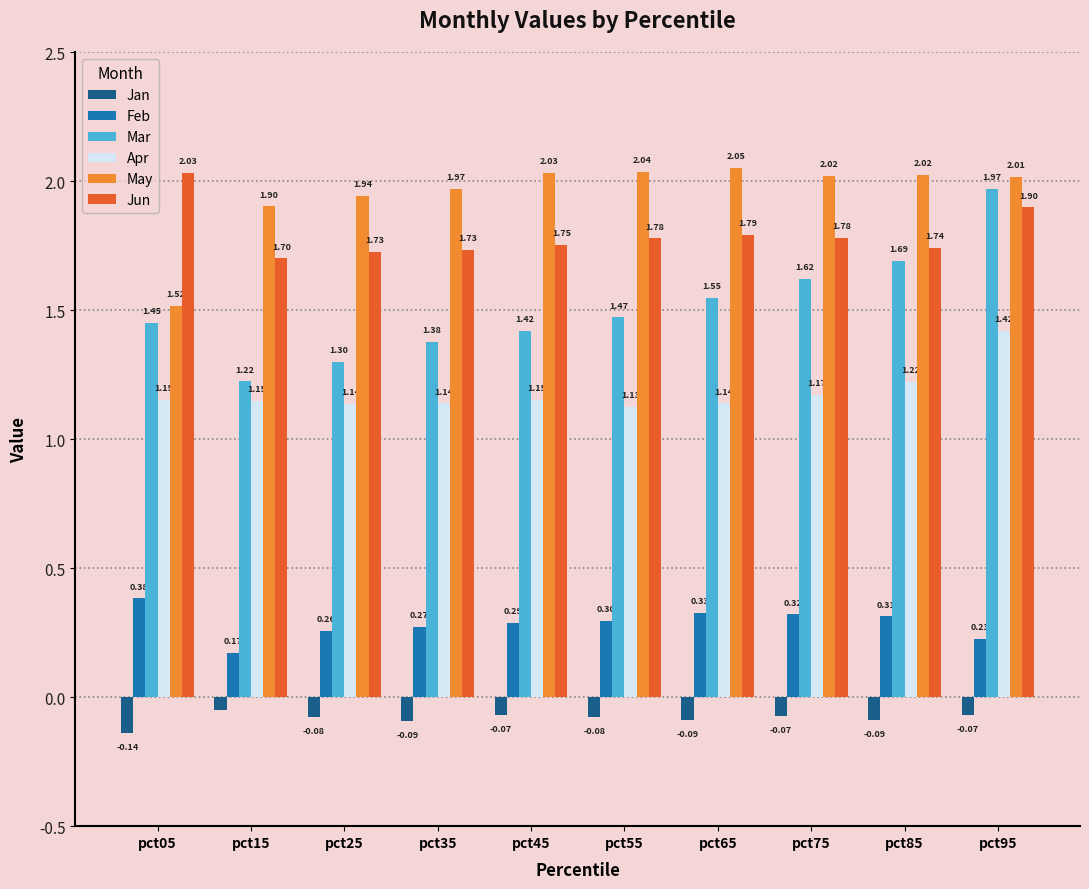

What is the average value of the Feb series?

0.3